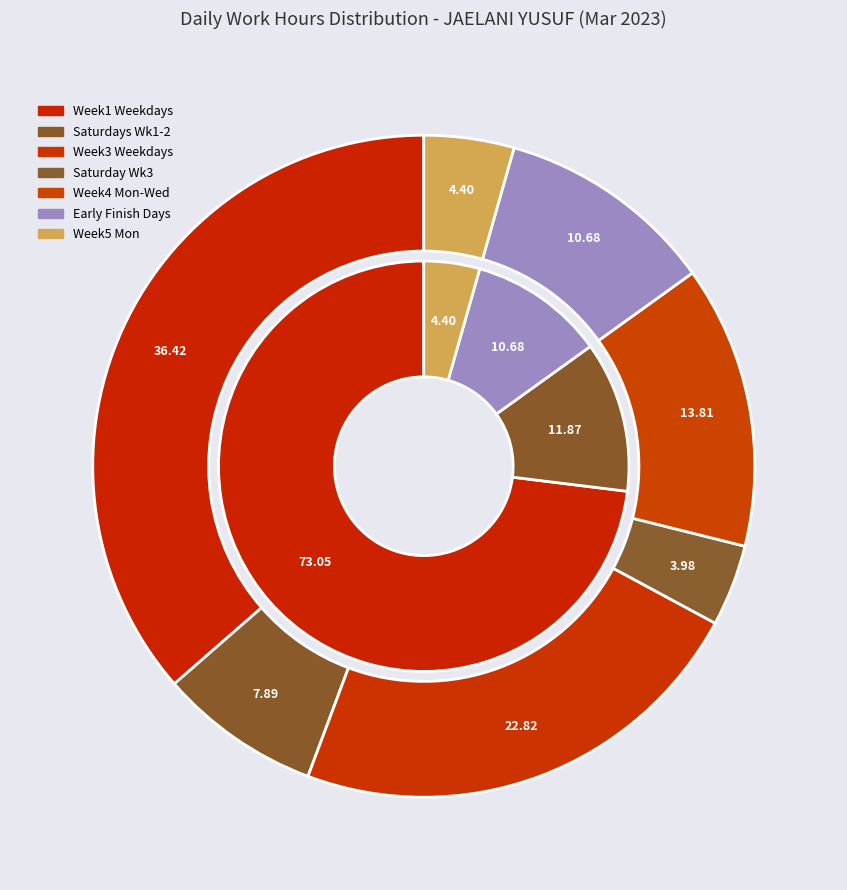

Does any single category account for the majority?

No